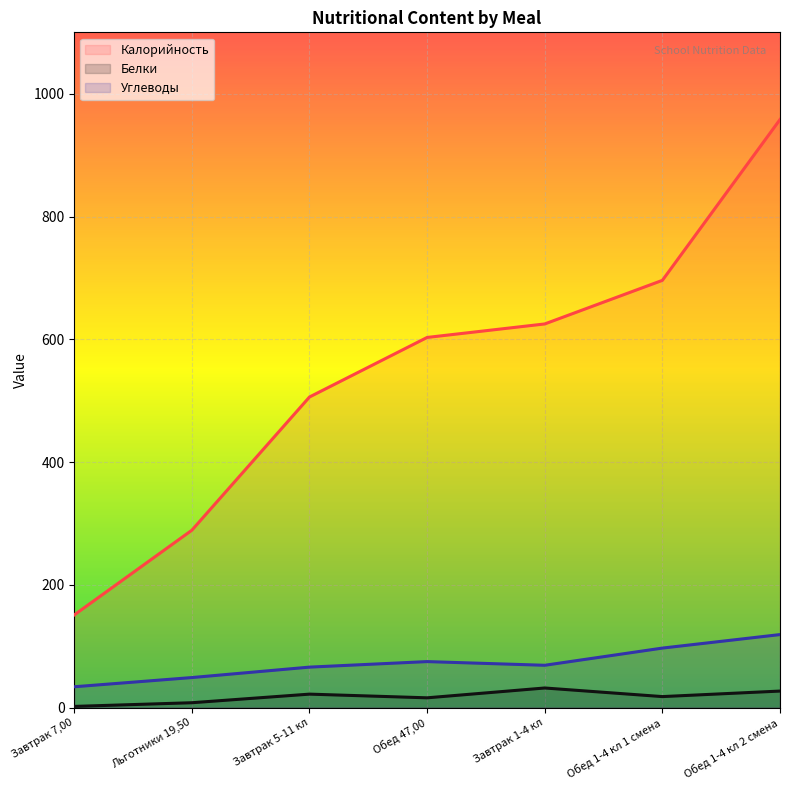

The Белки series shows 22 at Завтрак 5-11 кл. True or false?

True